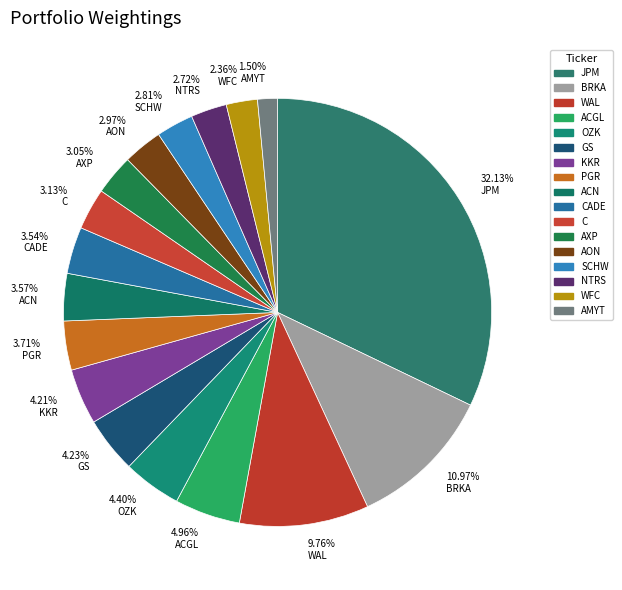

Combined, do 2.97% AON and 2.72% NTRS account for over 50%?

No